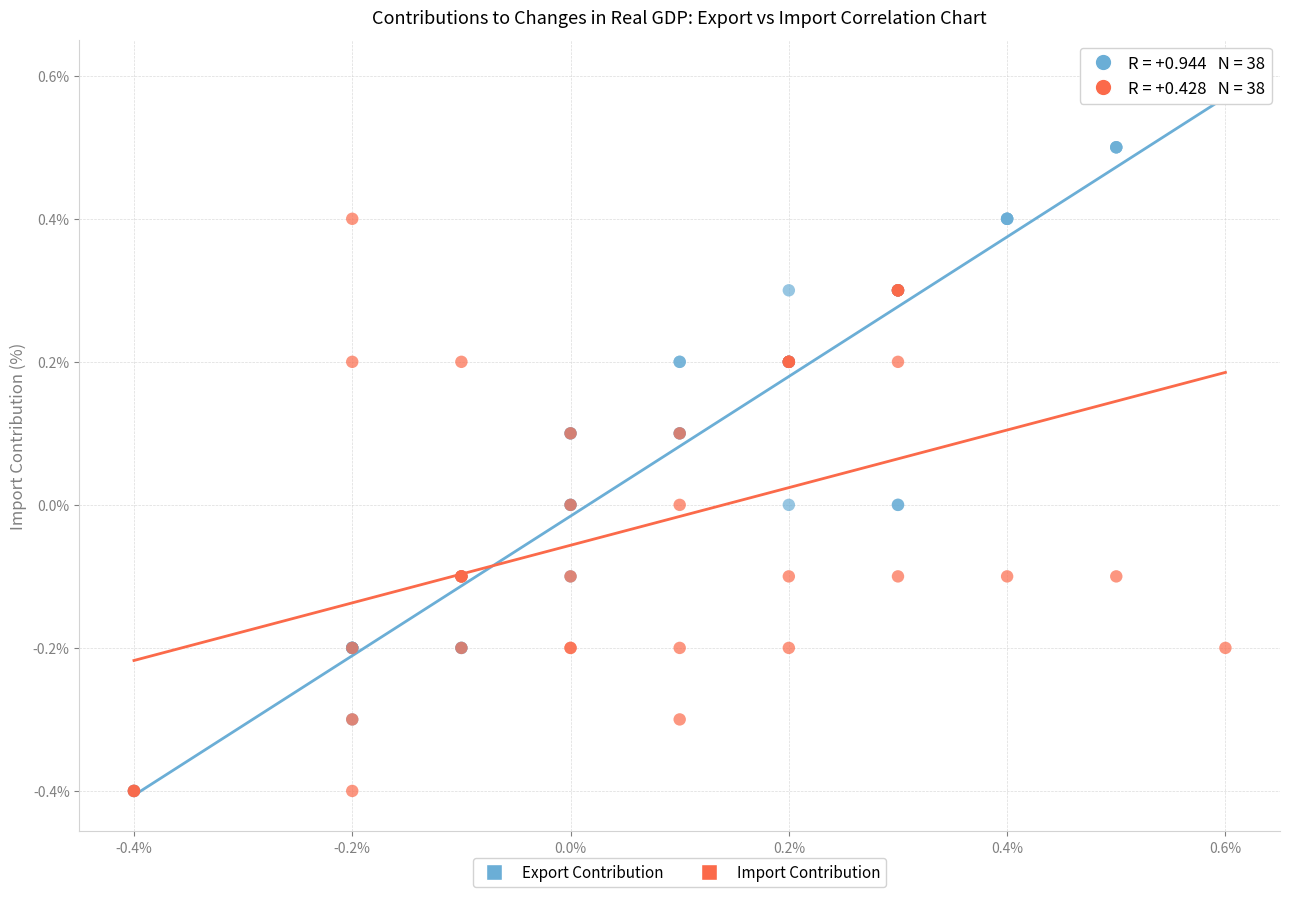

Which series contains the highest Y value?

Export Contribution